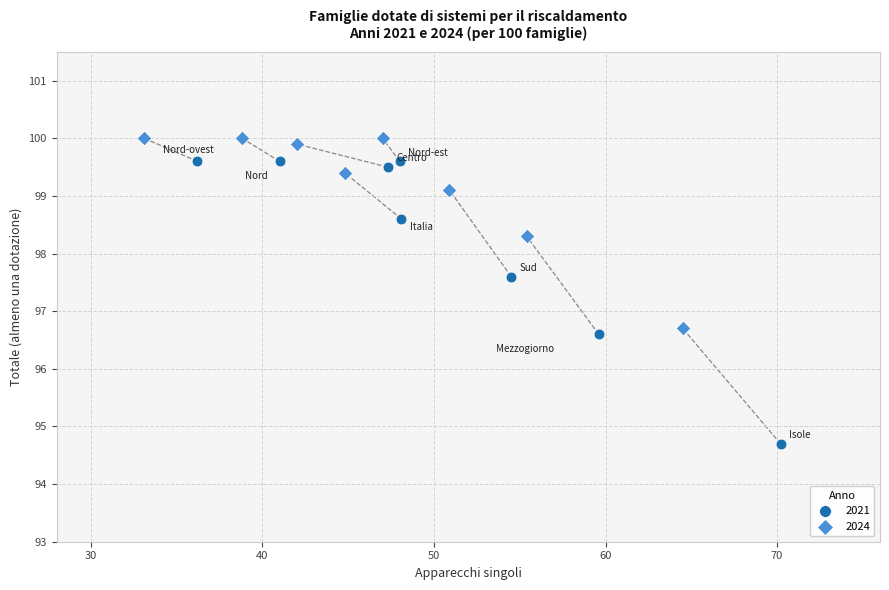

Which series reaches the maximum Y coordinate?

2024